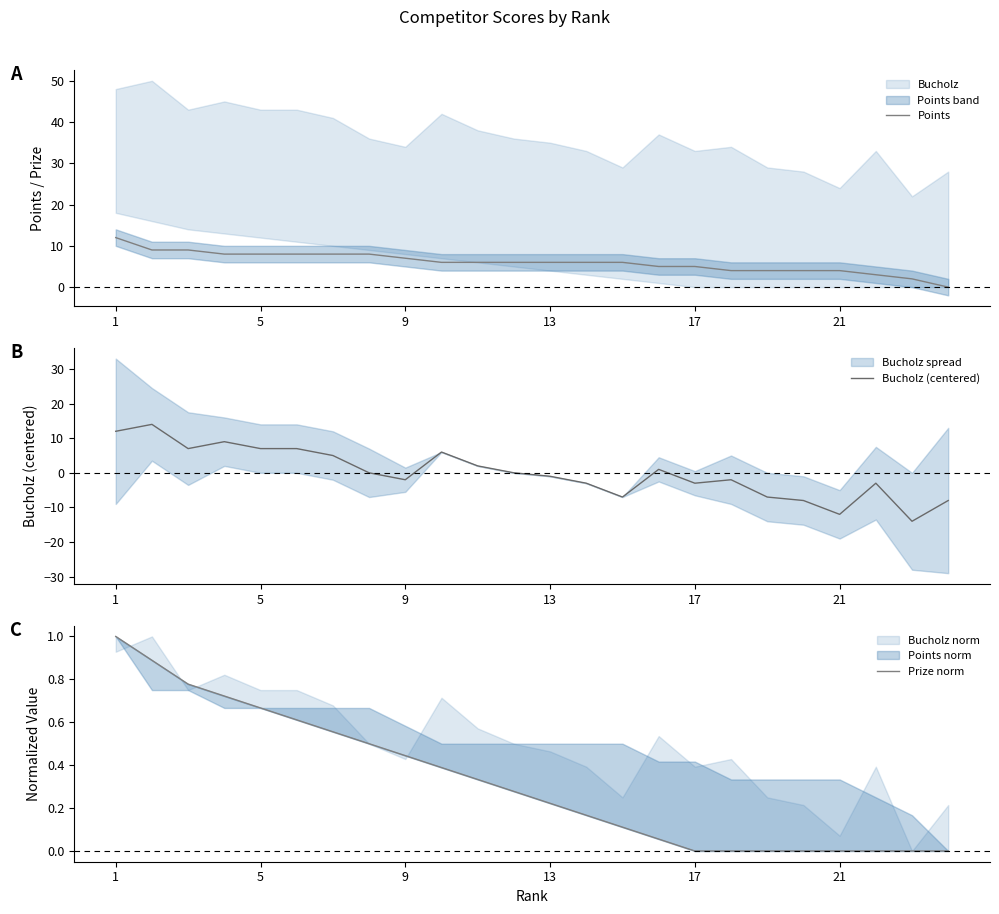

What is the lowest value of the Bucholz (centered) series?

-14